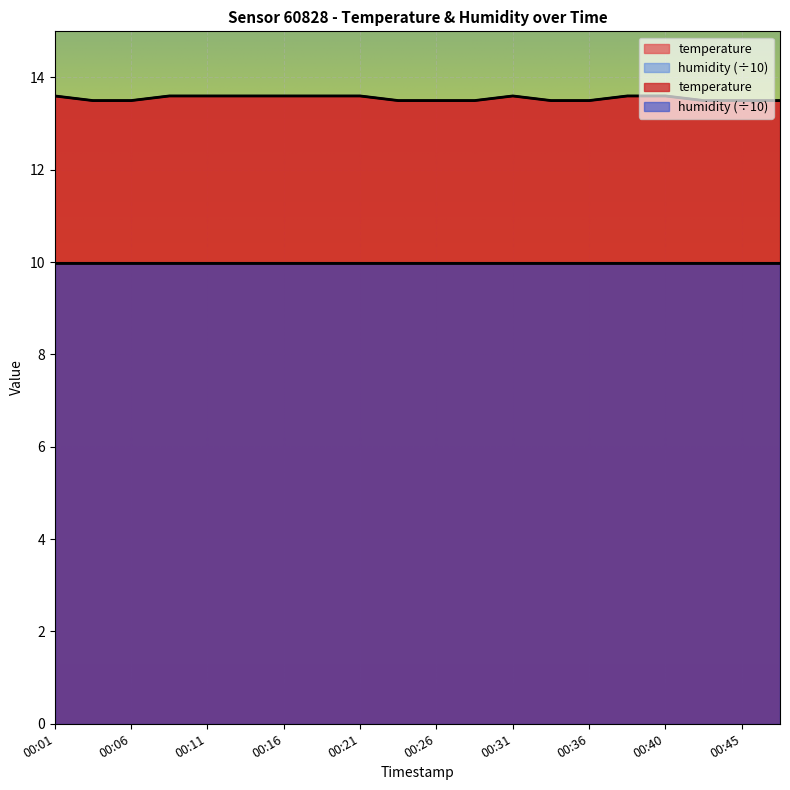

Reading left to right, list all the values displayed in this chart.

13.6	13.5	13.5	13.6	13.6	13.6	13.6	13.6	13.6	13.5	13.5	13.5	13.6	13.5	13.5	13.6	13.6	13.5	13.5	13.5